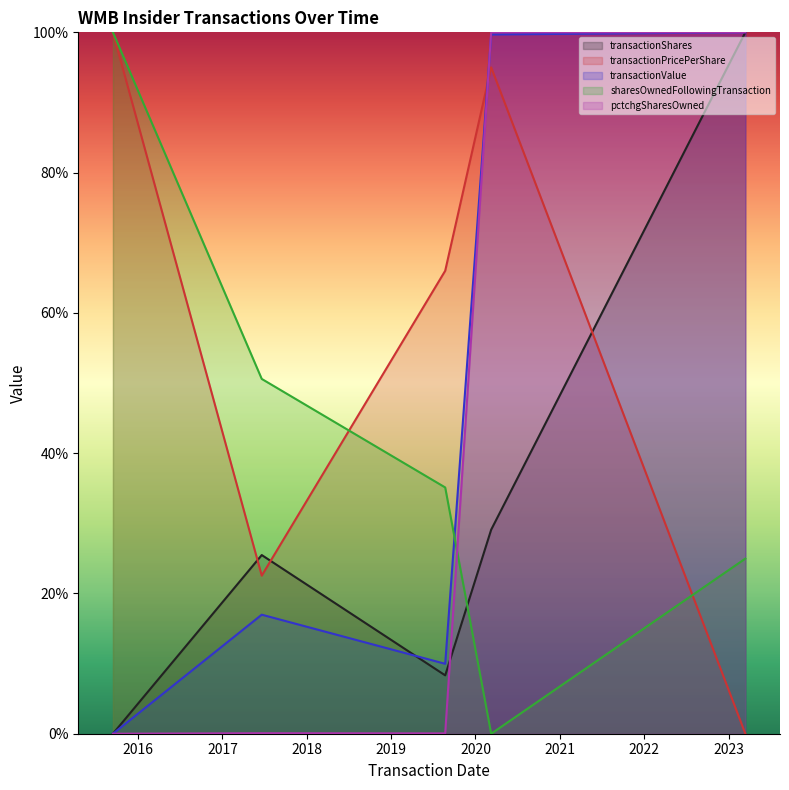

Which series has the widest spread of values?

transactionShares